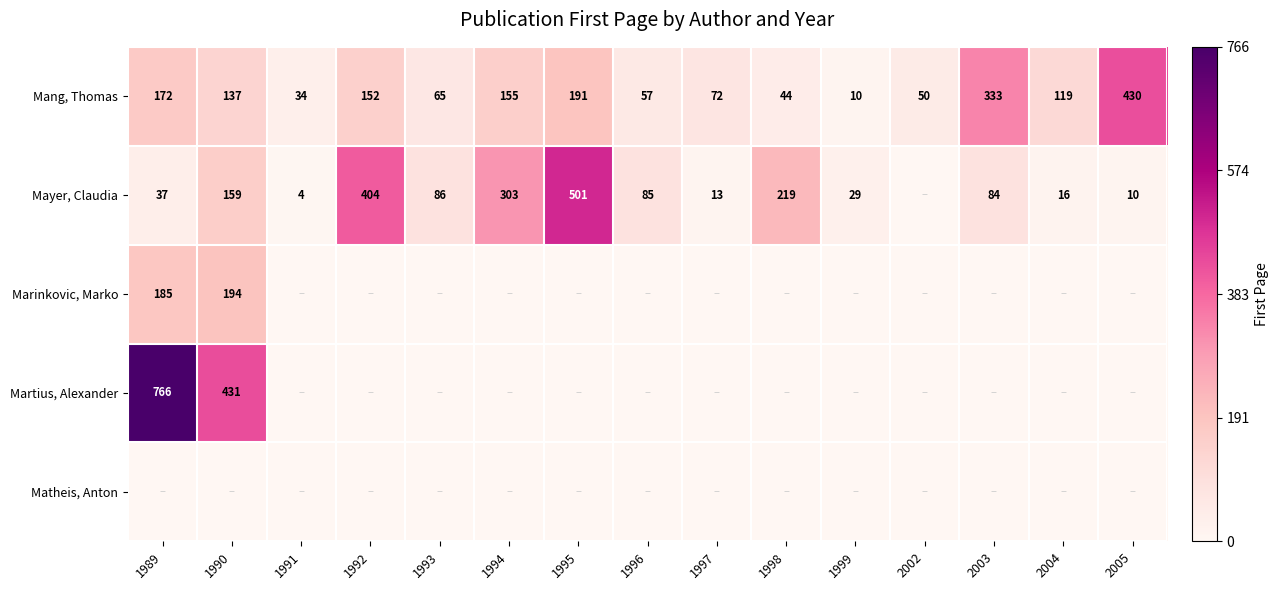

What is the difference between the Mayer, Claudia values at 1997 and 1994?

290